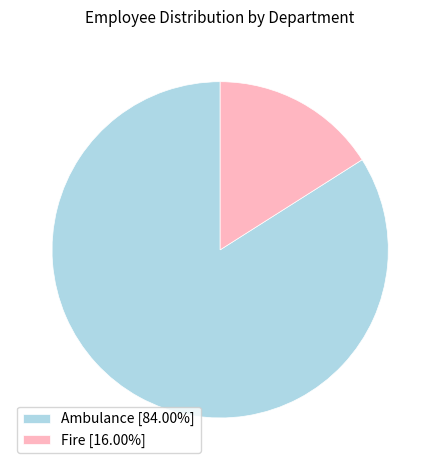

What is the ratio of the value at Ambulance to the value at Fire?

5.2